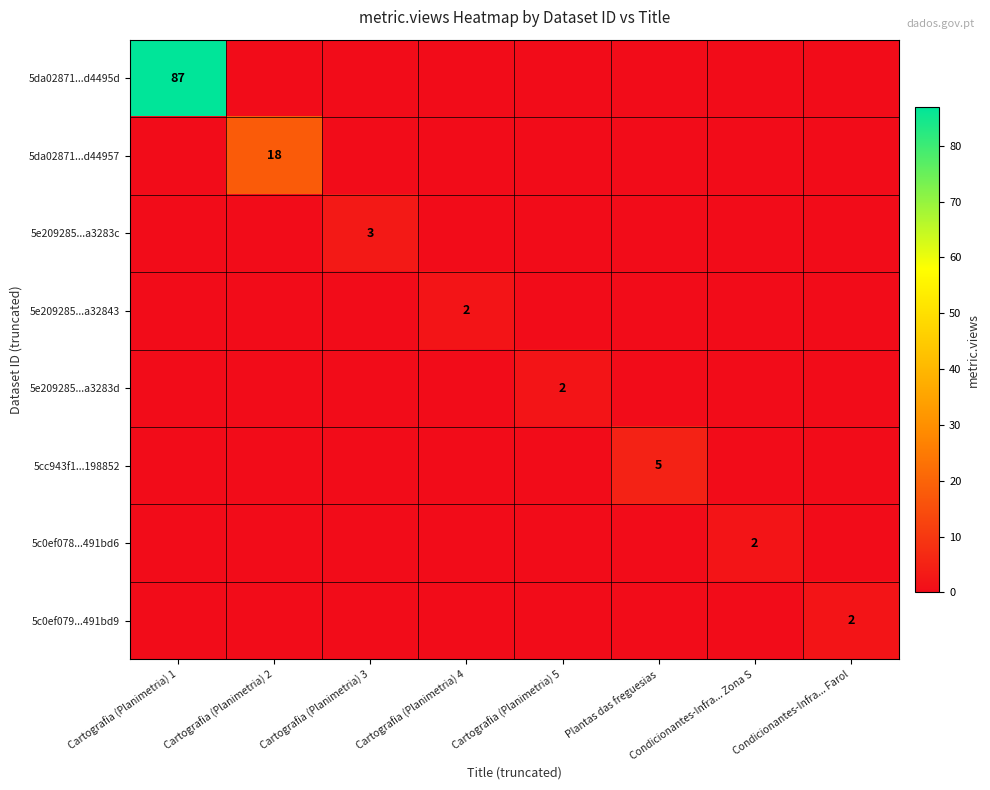

Is it true that 5c0ef079...491bd9 equals 1 at Condicionantes-Infra... Farol?

False